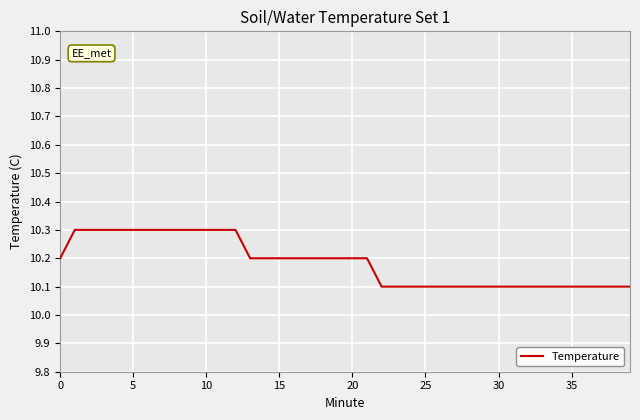

What is the greatest value displayed?

10.3